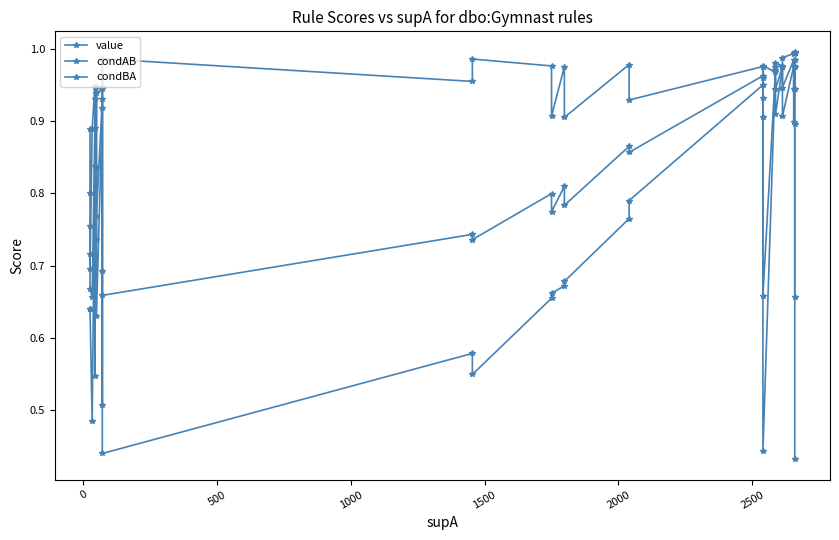

At how many categories does at least one series exceed 0?

31